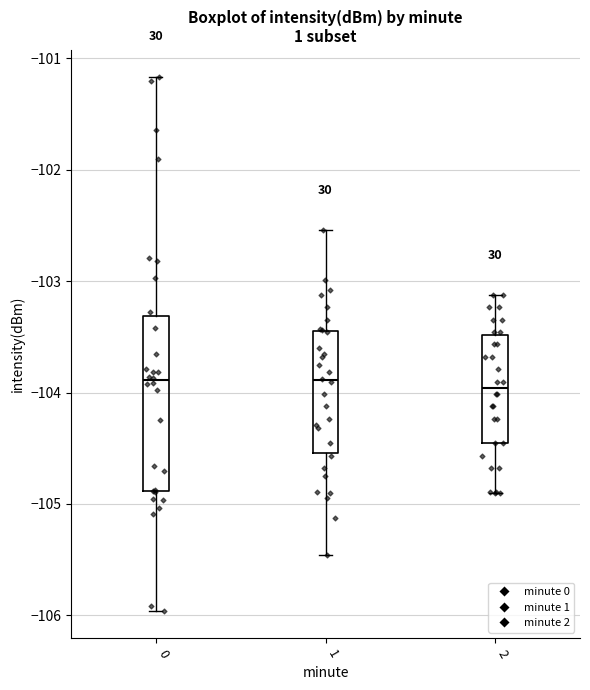

Which box is the tallest, from its lower edge to its upper edge?

0